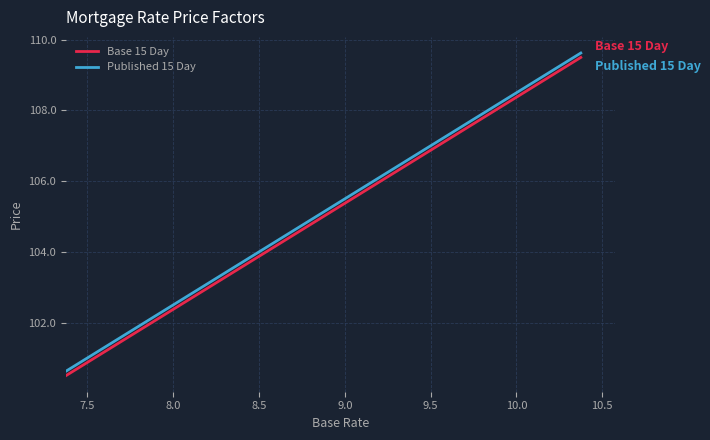

True or false: Published 15 Day and Base 15 Day intersect in this chart.

False